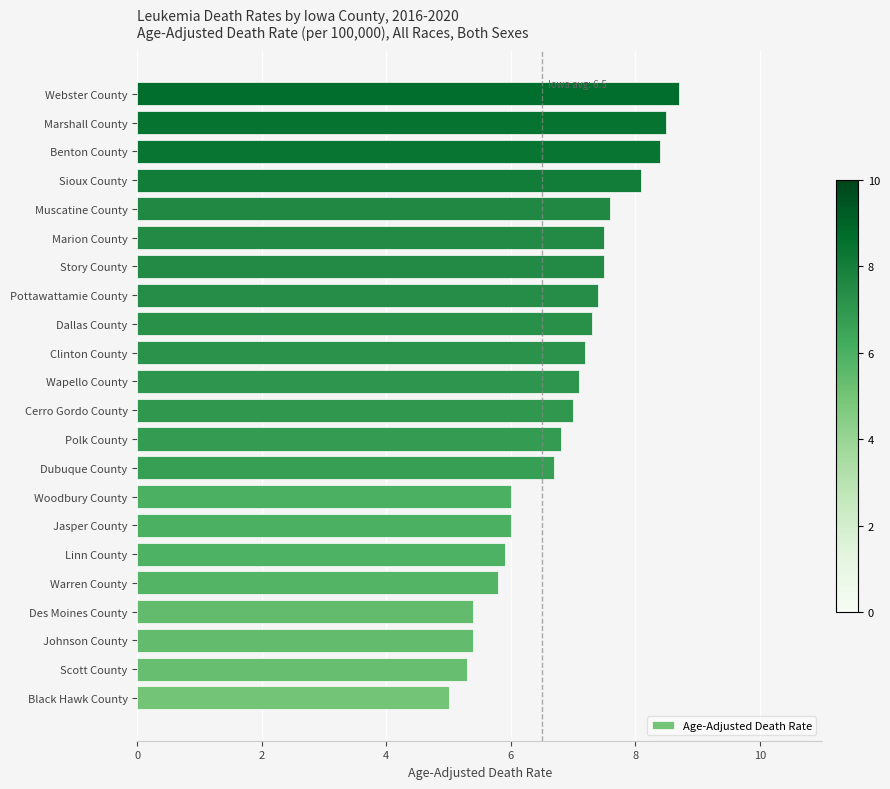

Reading bottom to top, list all the values displayed in this chart.

Black Hawk County=5.0	Scott County=5.3	Johnson County=5.4	Des Moines County=5.4	Warren County=5.8	Linn County=5.9	Jasper County=6.0	Woodbury County=6.0	Dubuque County=6.7	Polk County=6.8	Cerro Gordo County=7.0	Wapello County=7.1	Clinton County=7.2	Dallas County=7.3	Pottawattamie County=7.4	Story County=7.5	Marion County=7.5	Muscatine County=7.6	Sioux County=8.1	Benton County=8.4	Marshall County=8.5	Webster County=8.7